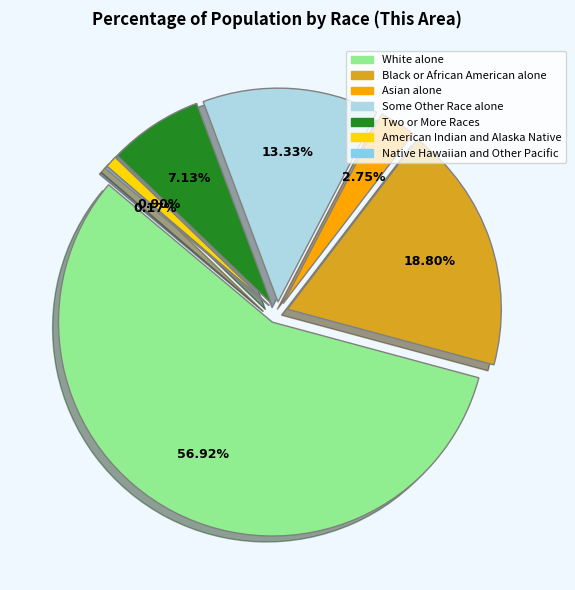

To the nearest percent, what is the difference between the largest and smallest slice percentages?

57%